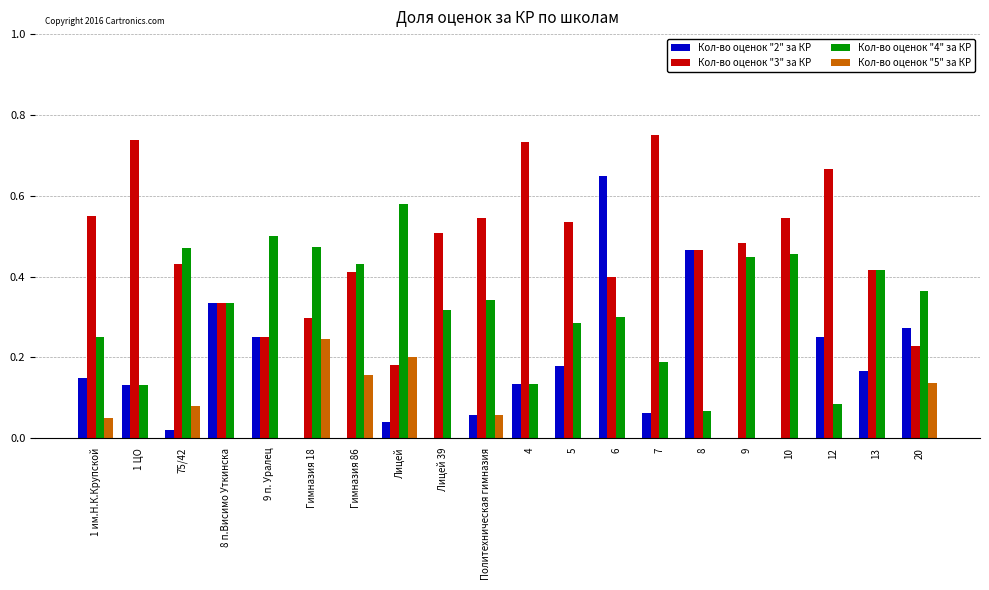

What is the sum of all Кол-во оценок "2" за КР values?

3.2